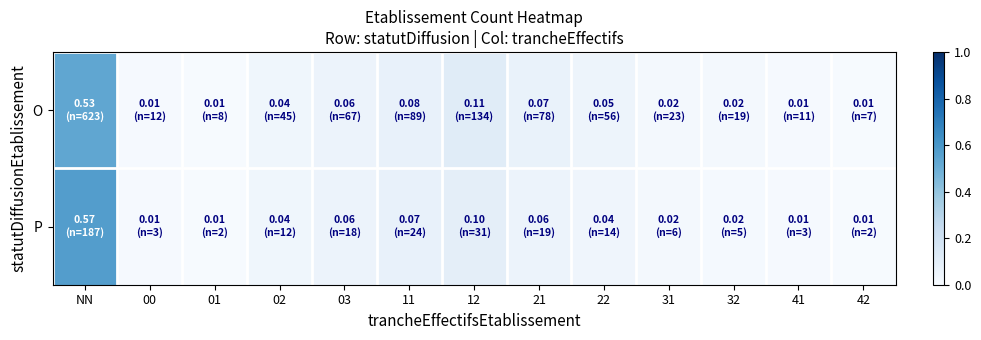

At 31, list the series in order from smallest to largest.

P, O